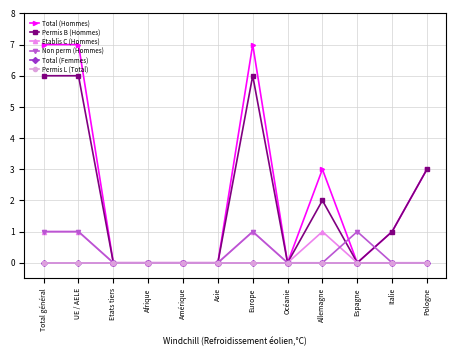

Does the chart have visible grid lines?

Yes